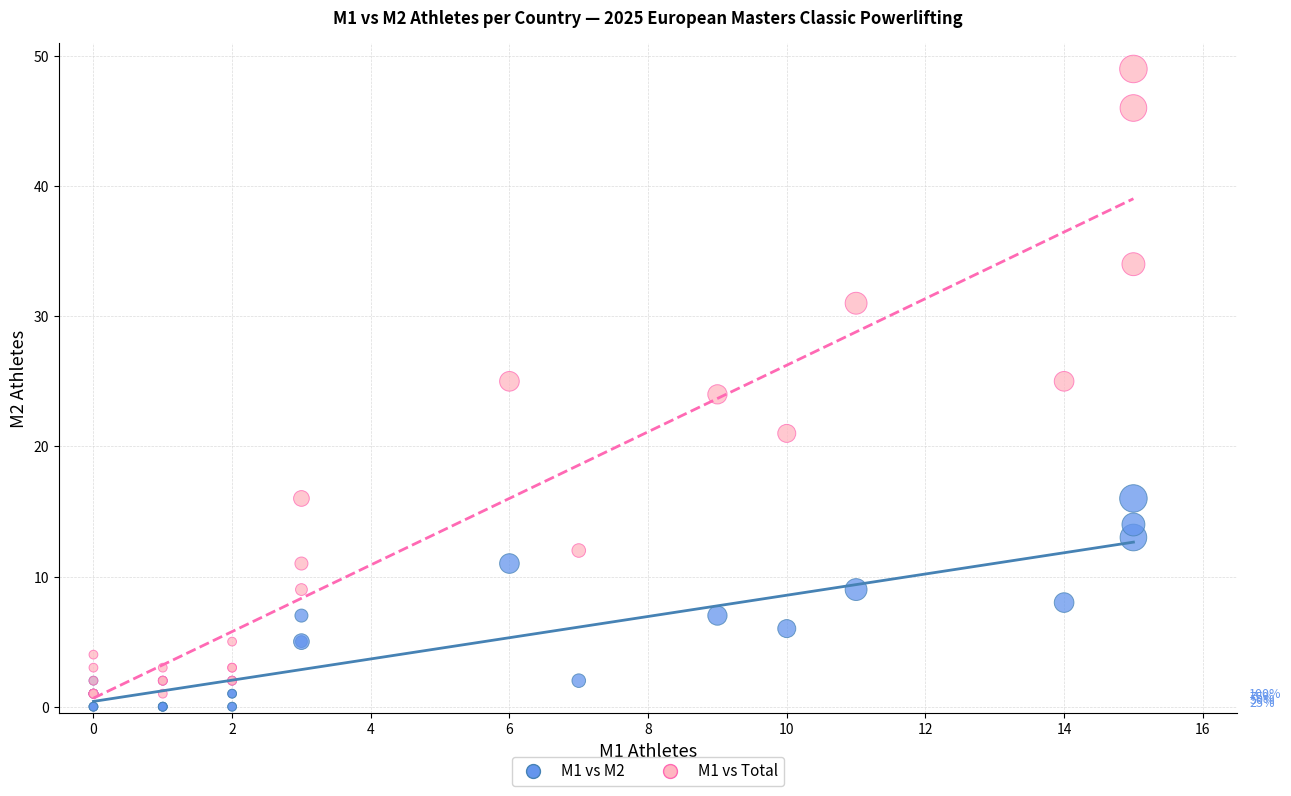

What are all the series names shown in the legend?

M1 vs M2, M1 vs Total